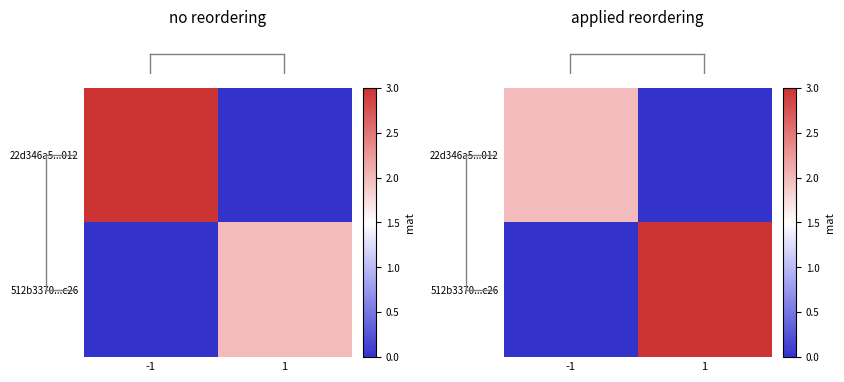

At which label does row_1 reach its minimum?

-1